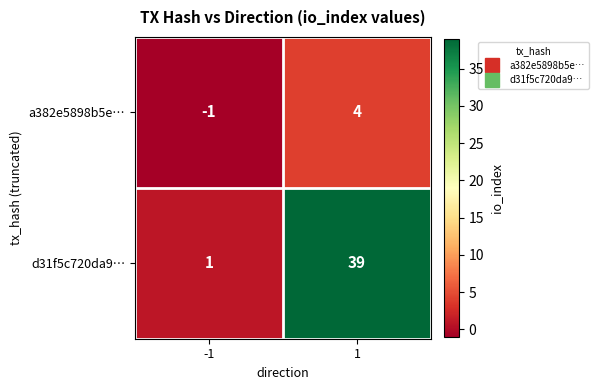

Which series has the largest total across all categories?

d31f5c720da9…